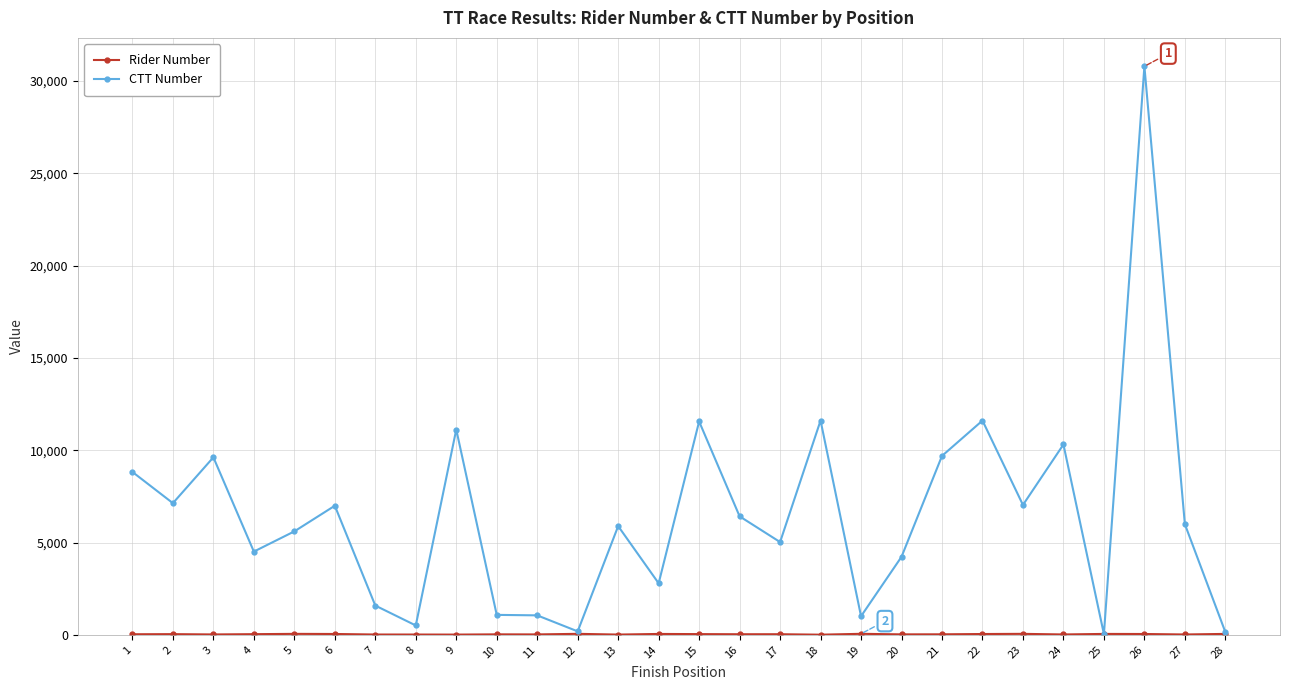

At which category does CTT Number reach its first local peak?

3